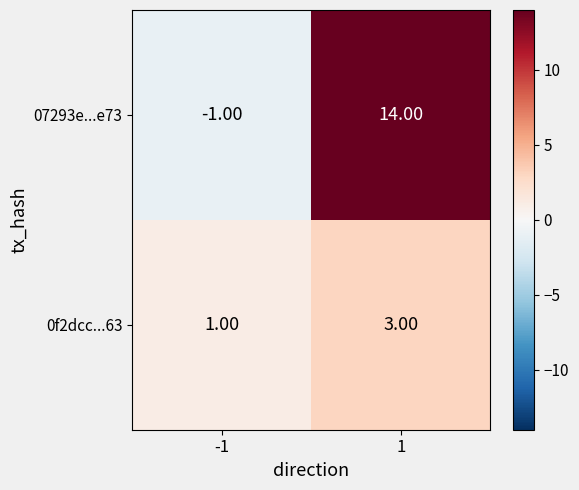

Is the value of 07293e...e73 at 1 greater than the value of 0f2dcc...63 at 1?

Yes